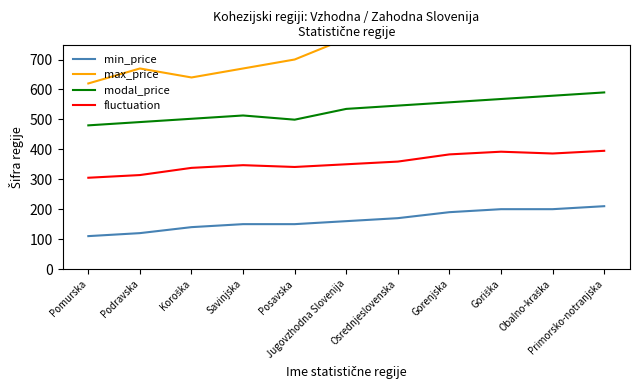

What is the label of the 4th point from the right?

Gorenjska